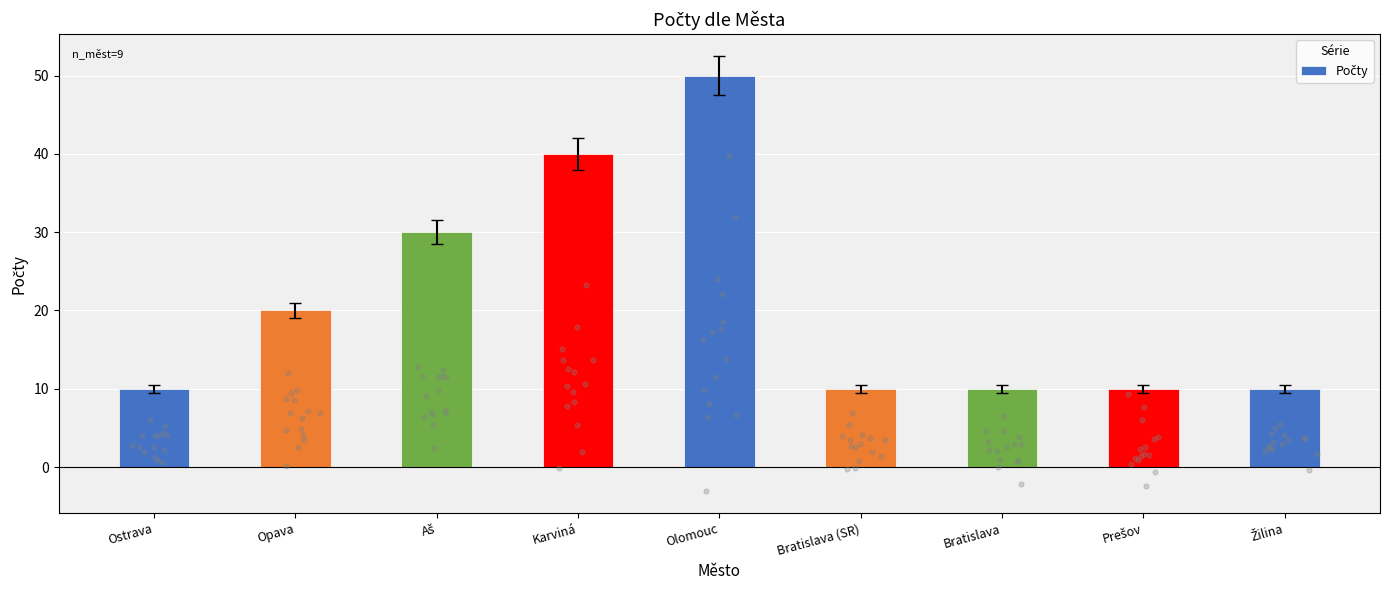

Which has a higher value, Žilina or Olomouc?

Olomouc